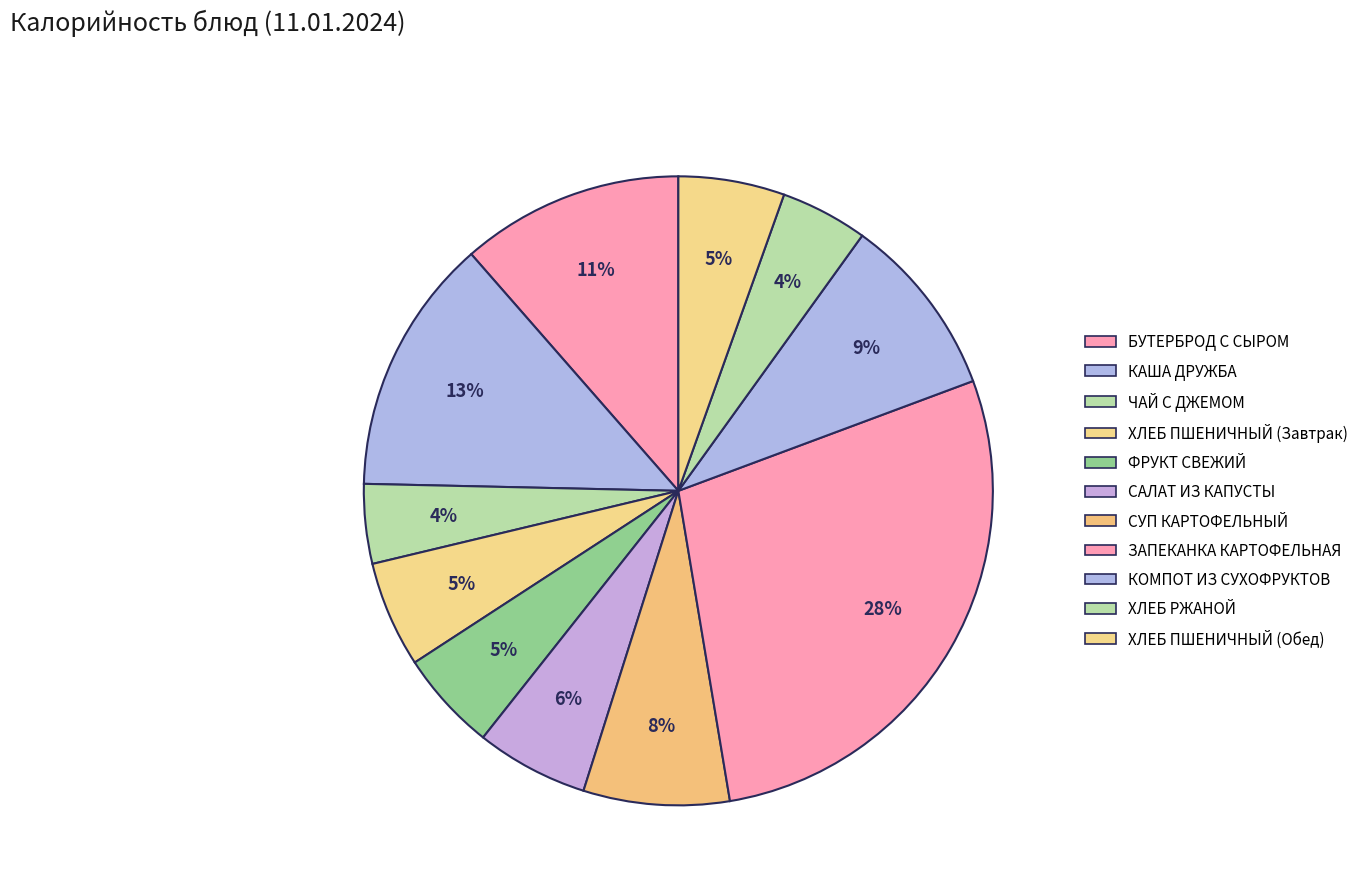

Does ХЛЕБ ПШЕНИЧНЫЙ (Завтрак) account for over 50% of the chart?

No